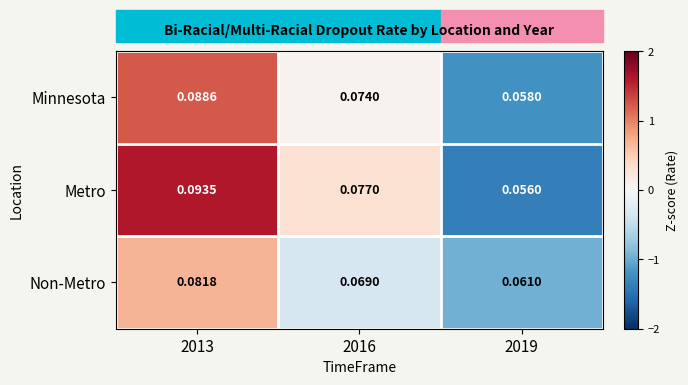

Which series has the widest spread of values?

Metro